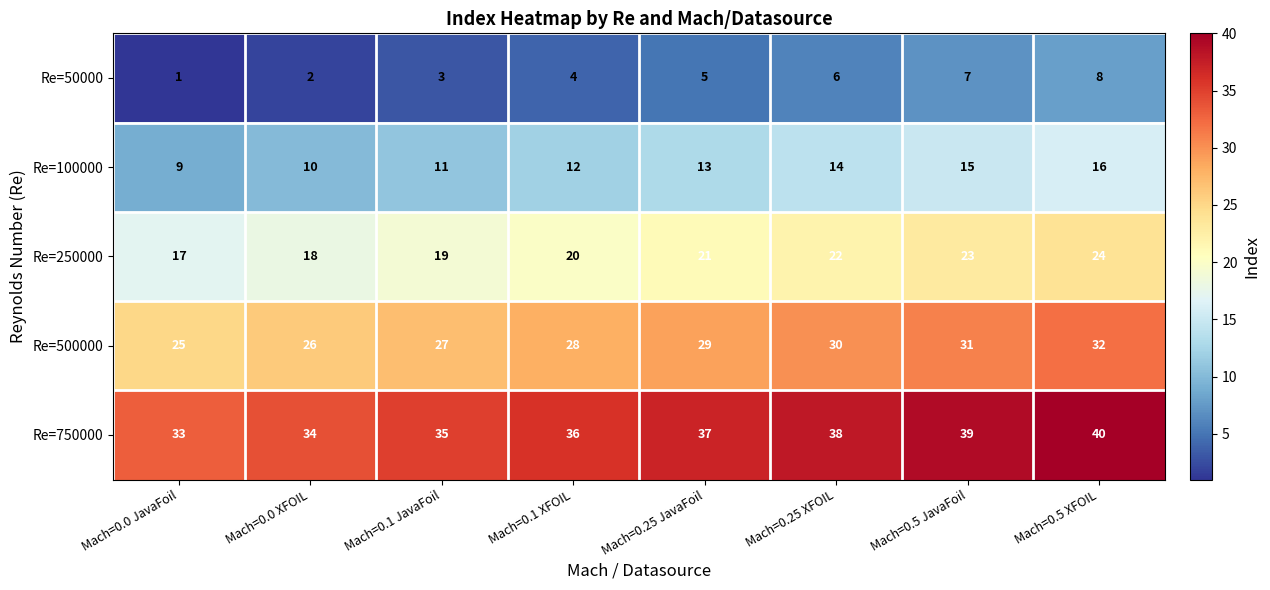

What is the difference between the maximum and minimum values in the Re=100000 series?

7